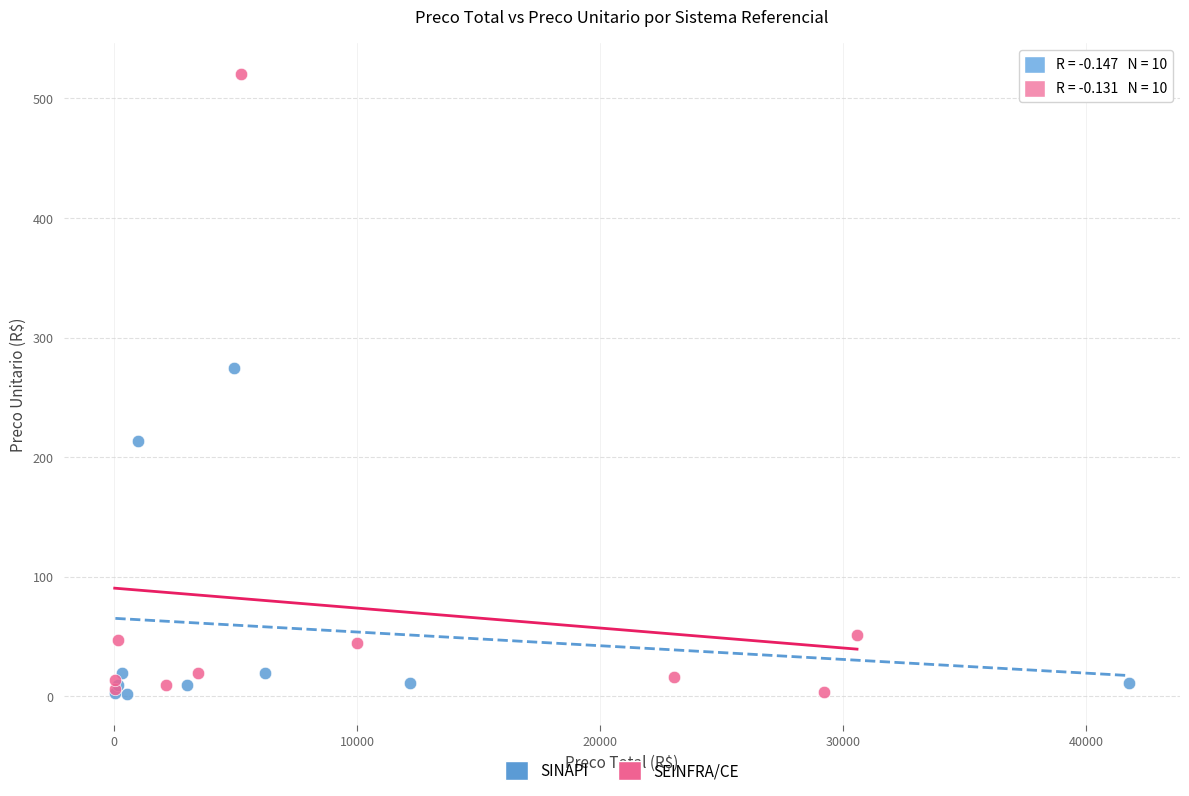

Which series has the widest spread of Y values?

SEINFRA/CE